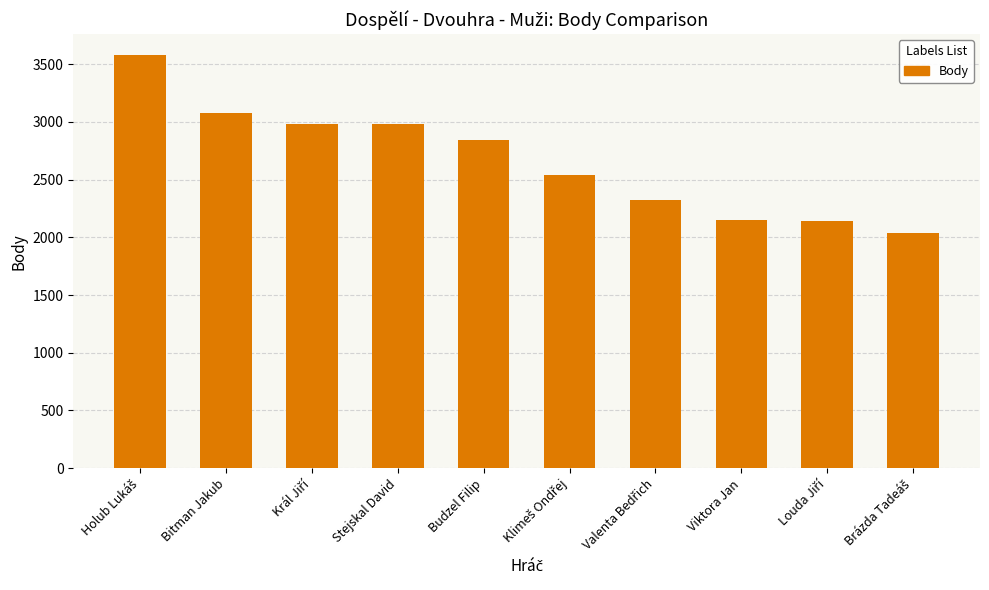

What is the approximate value at Stejskal David?

2980